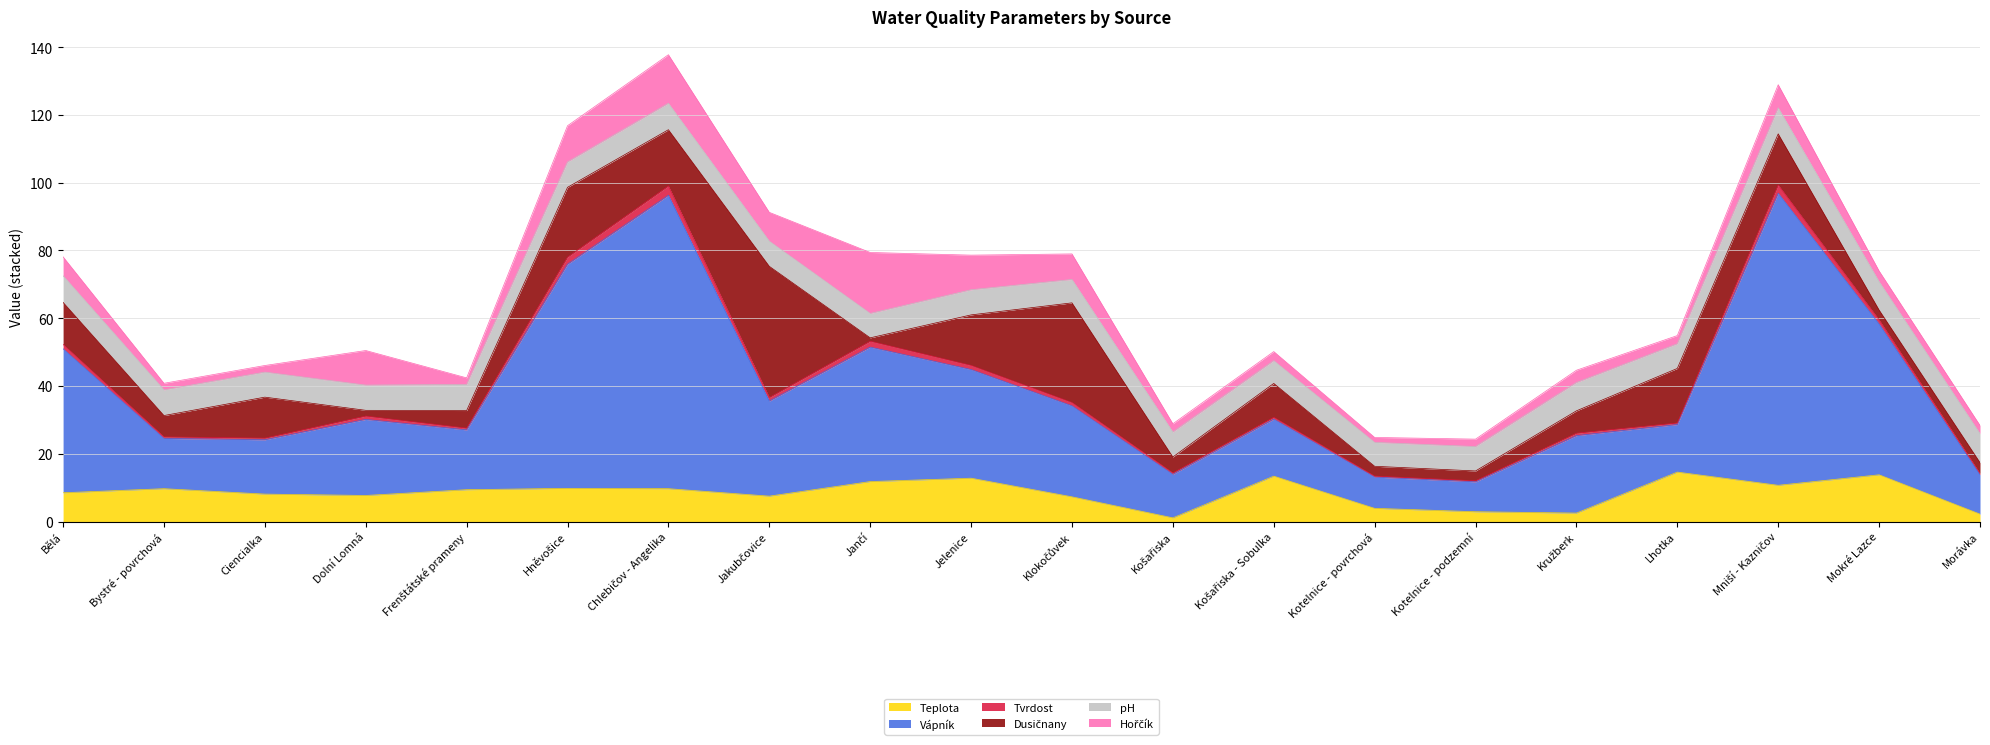

The Dusičnany series shows 8.5 at Bystré - povrchová. True or false?

False